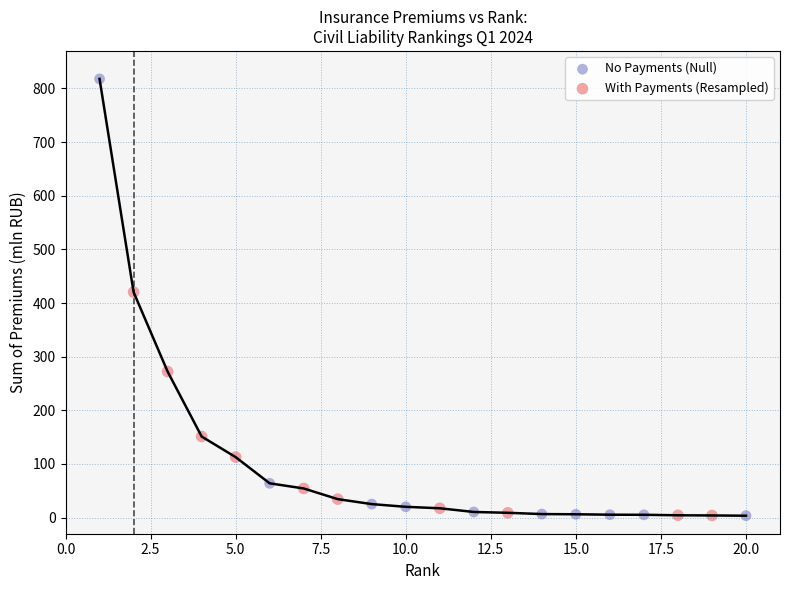

Which series has the widest spread of Y values?

No Payments (Null)